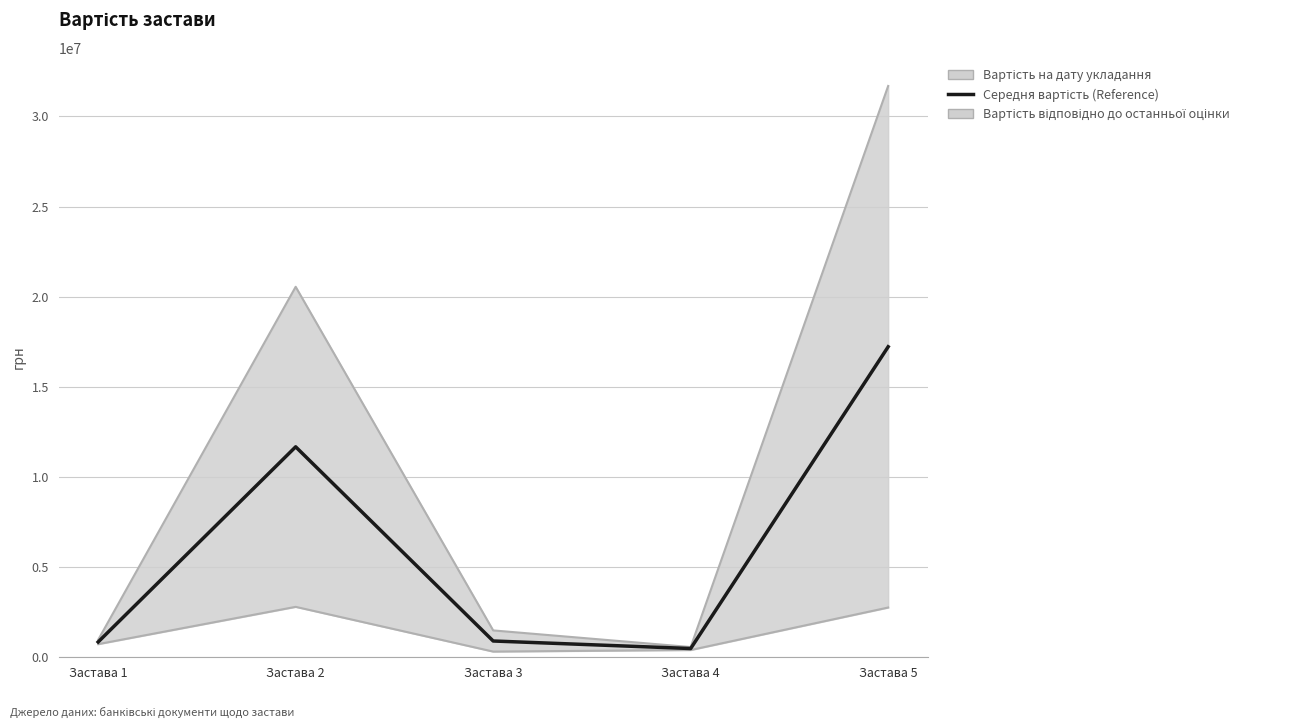

What value does the Середня вартість (Reference) series have at Застава 4?

481720.0